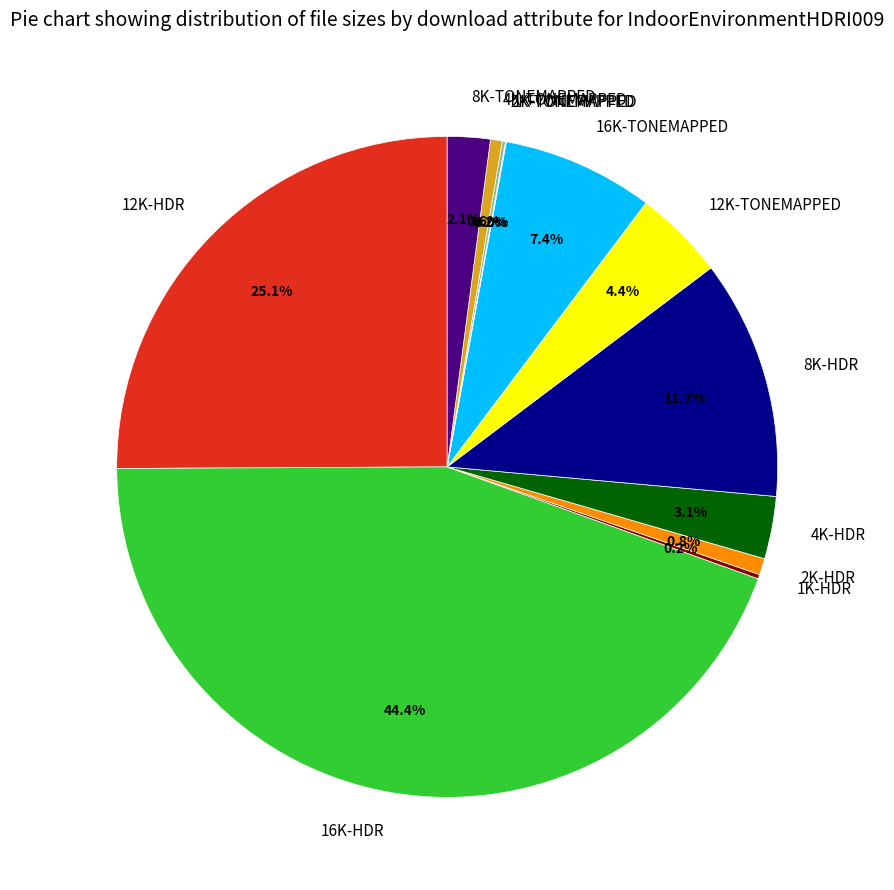

To the nearest percent, what portion does 16K-TONEMAPPED represent?

7%